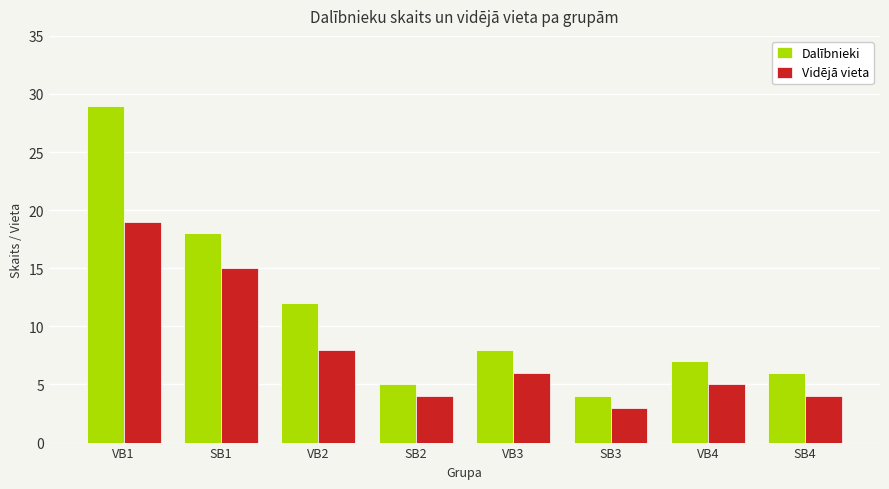

How many groups of bars are there?

8